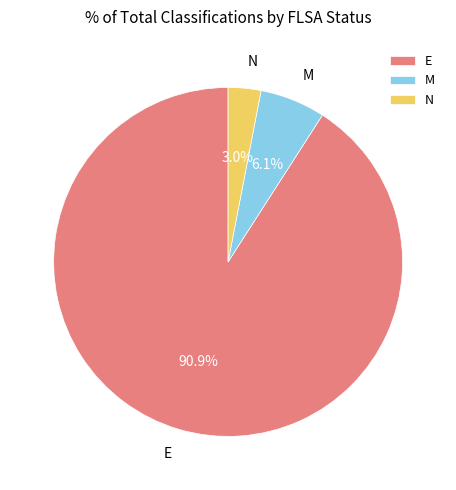

Do M and E together represent more than half of the pie?

Yes